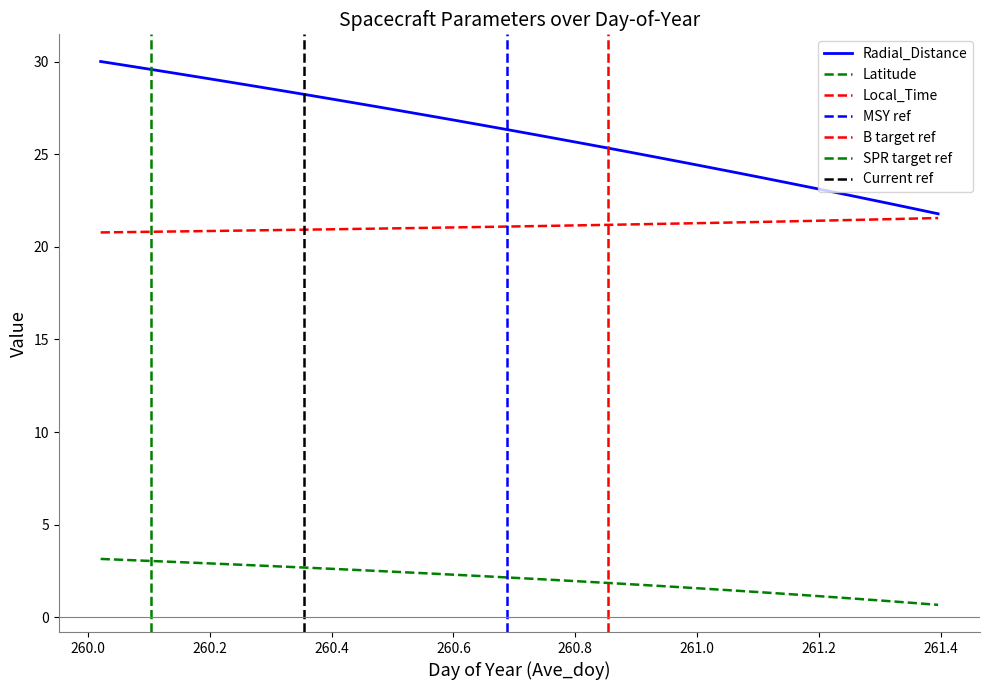

What position from the right is 261.2292?

5